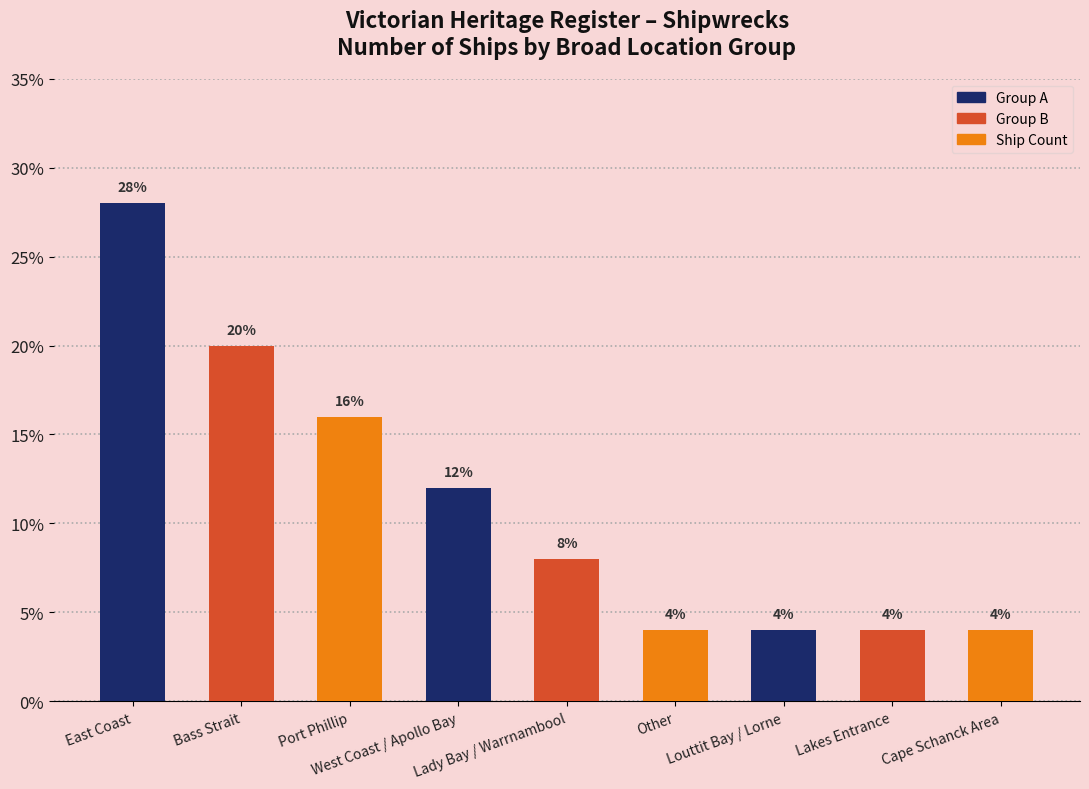

What is the change in value from East Coast to Port Phillip?

-0.1